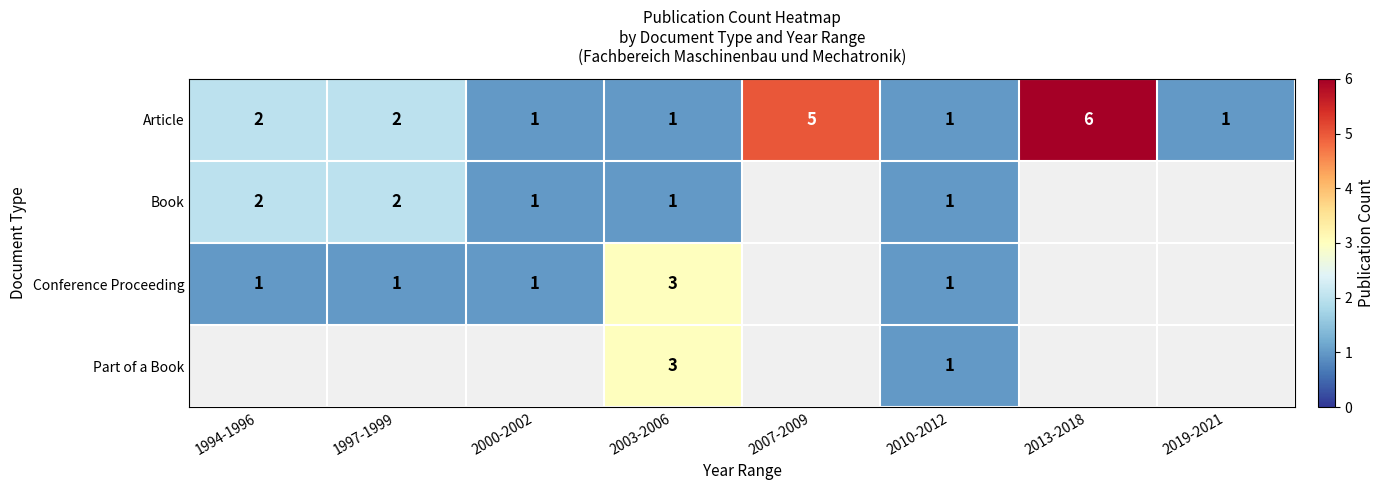

At which category is the sum across all series the highest?

2003-2006